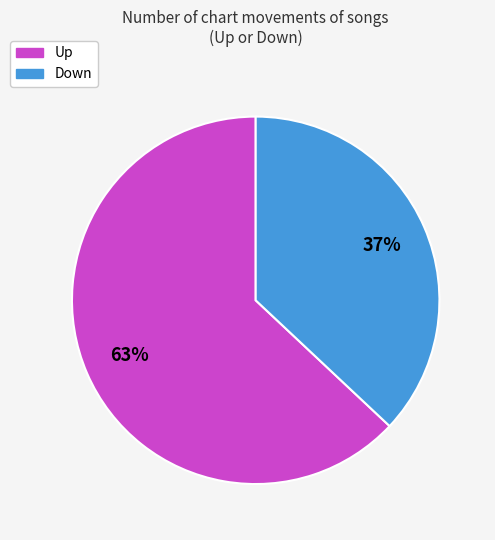

How many slices are in this pie chart?

2